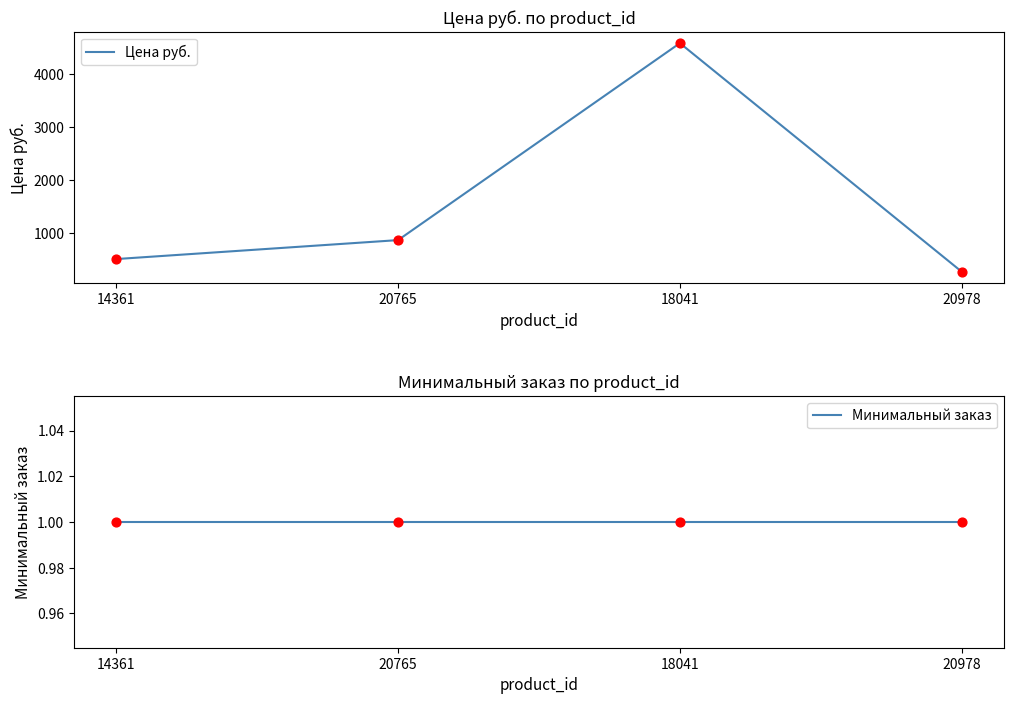

Which series reaches the minimum Y coordinate?

Минимальный заказ